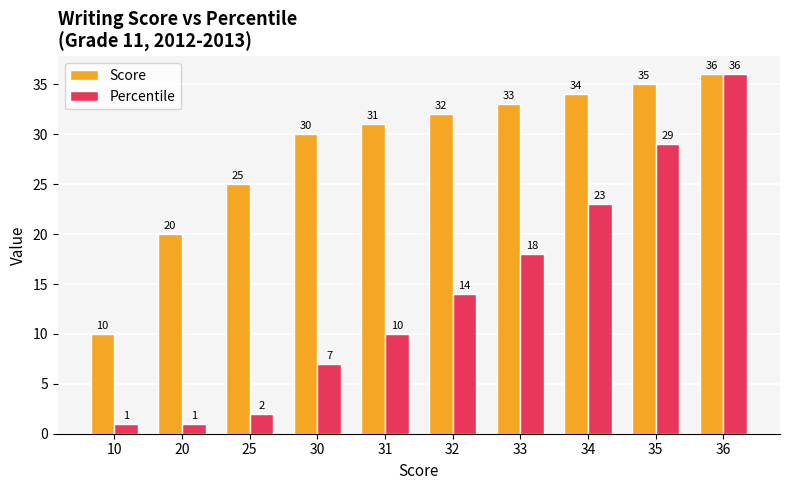

What value does the Score series have at 20?

20